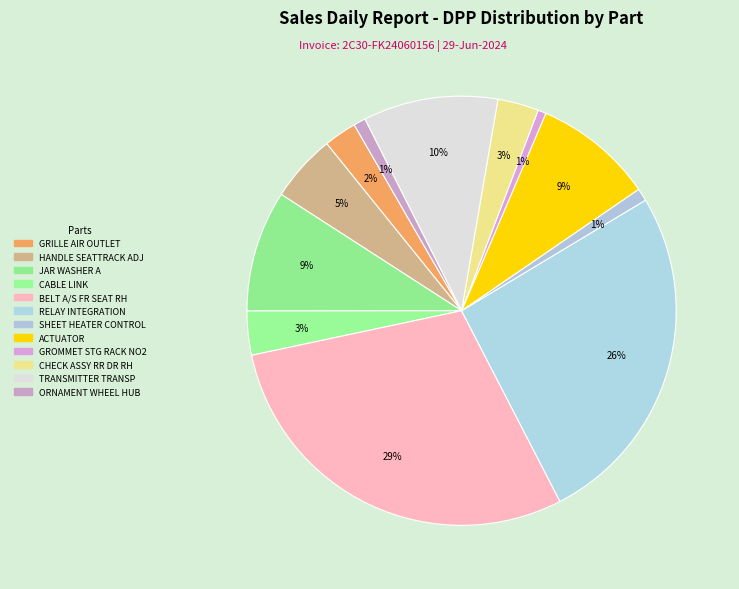

To the nearest percent, what percentage of the pie is JAR WASHER A?

9%